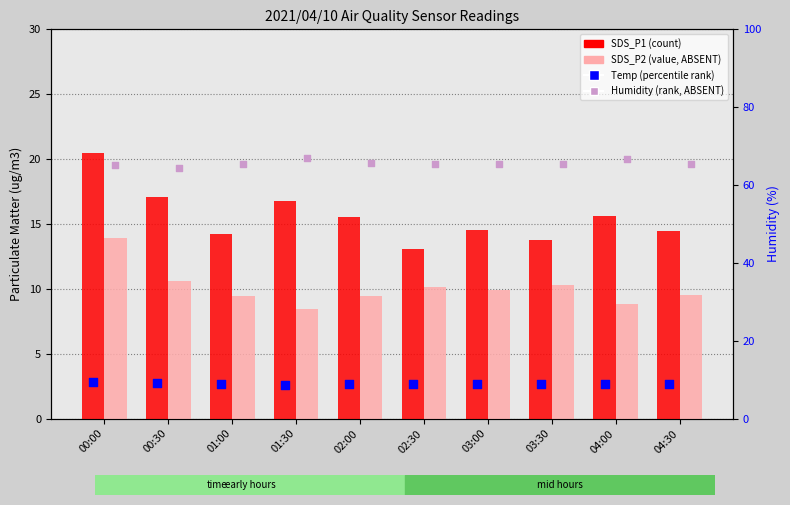

Which series has the widest spread of Y values?

SDS_P1 (count)